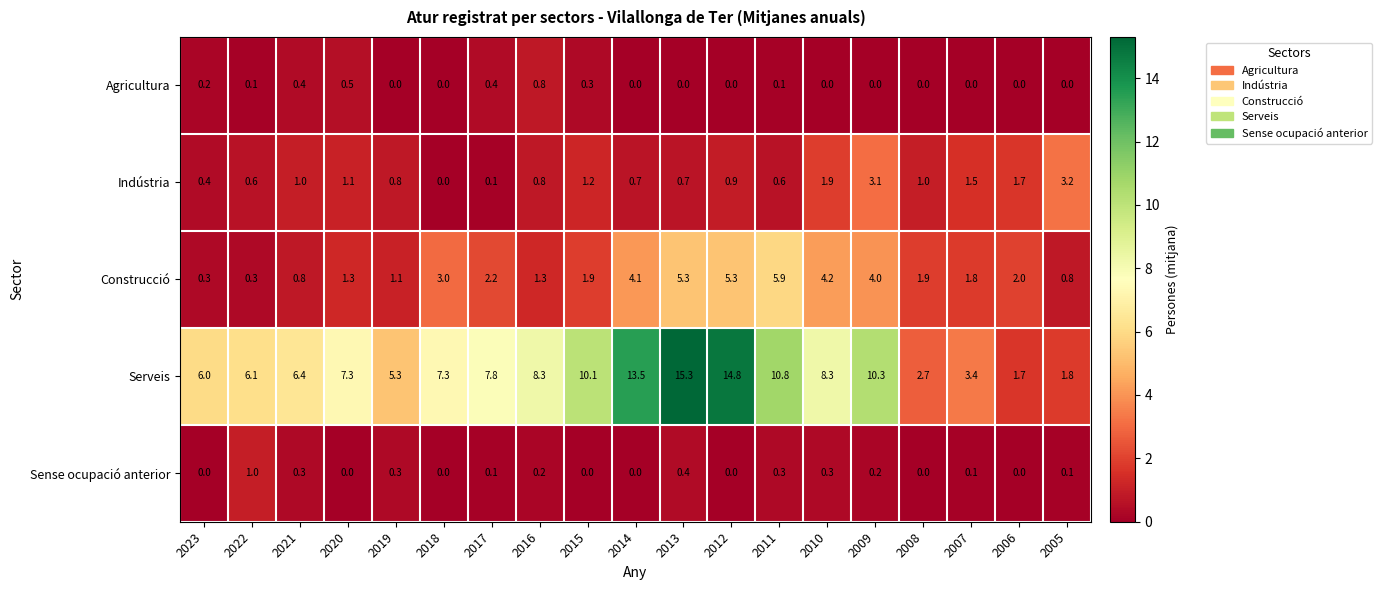

How many data points in Serveis are above 7?

11